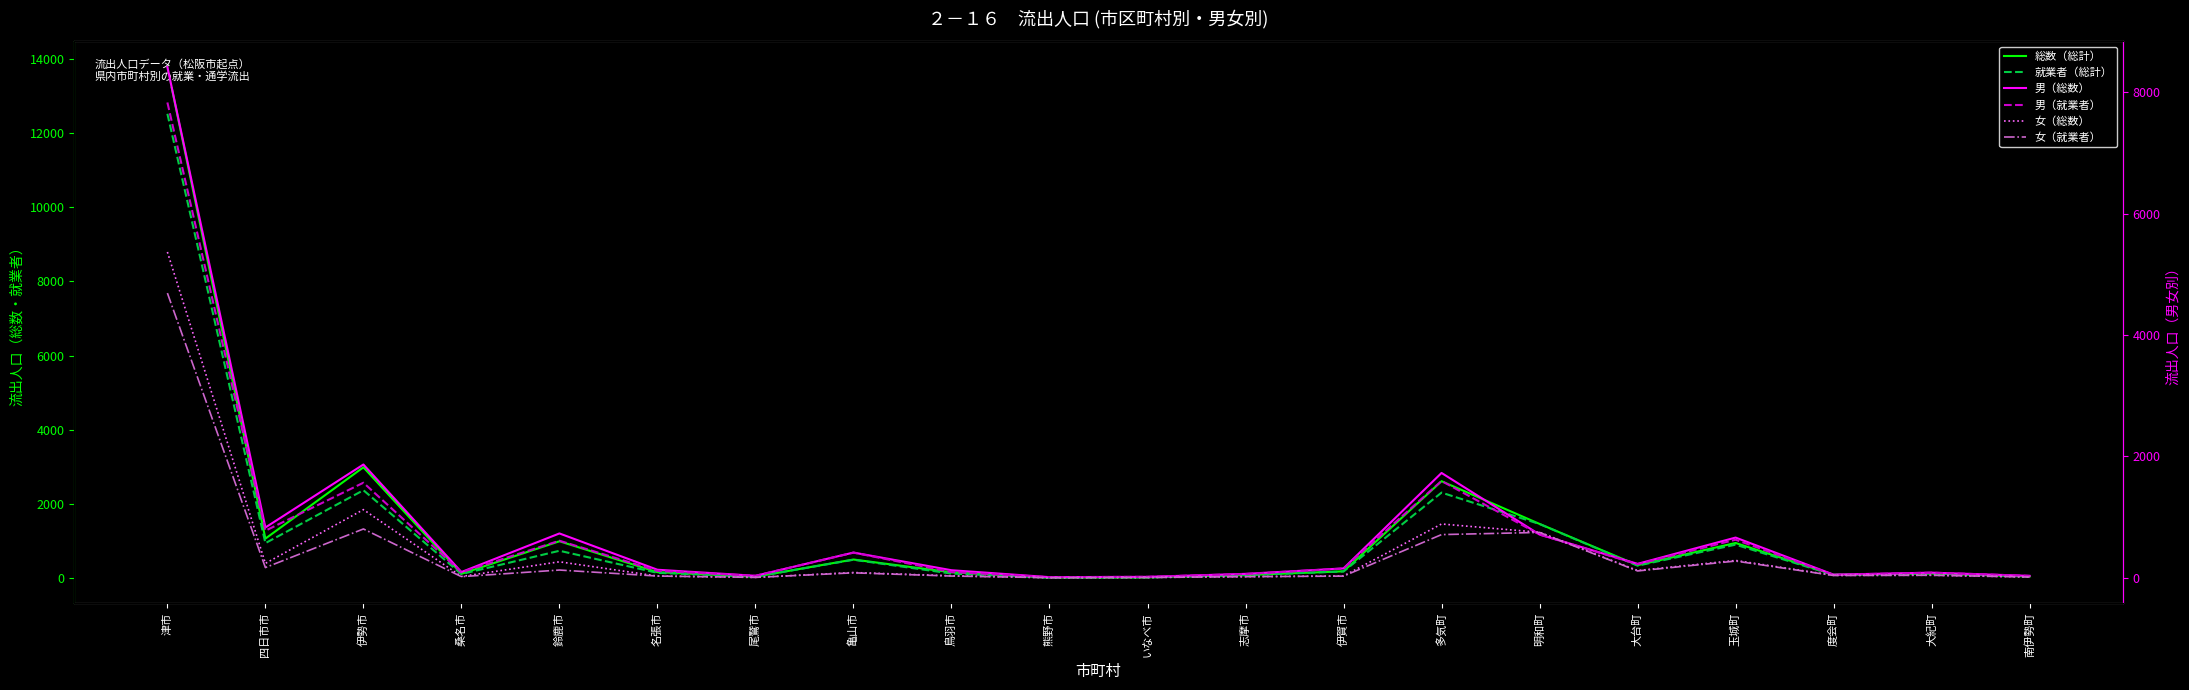

How many lines are shown in the chart?

6